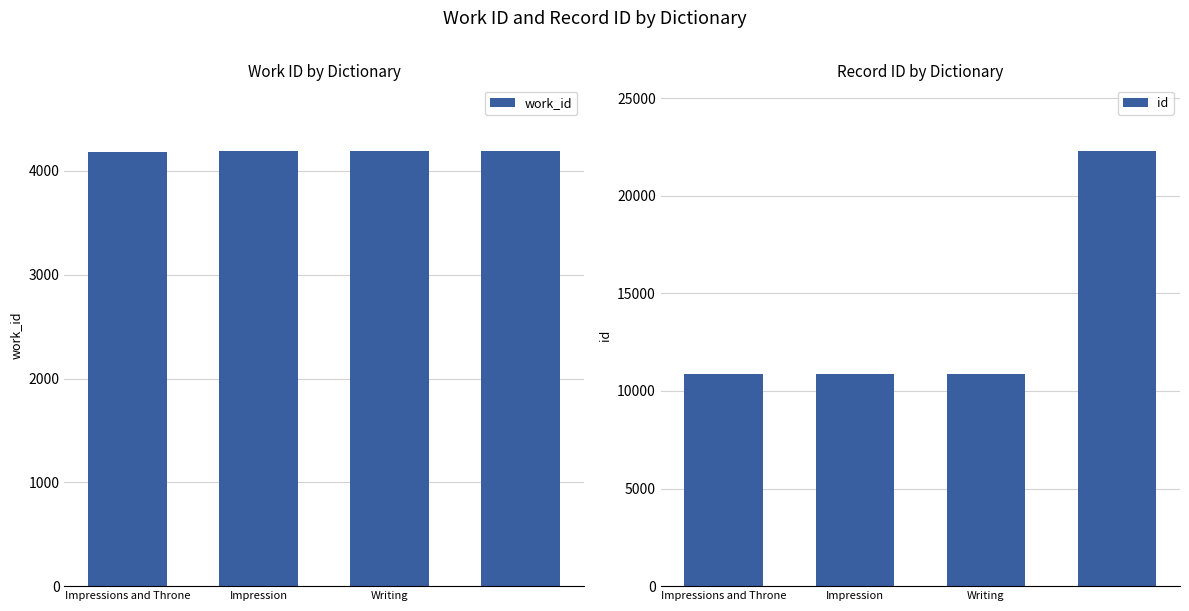

True or false: work_id has a value of 6876 at Impressions and Throne.

False